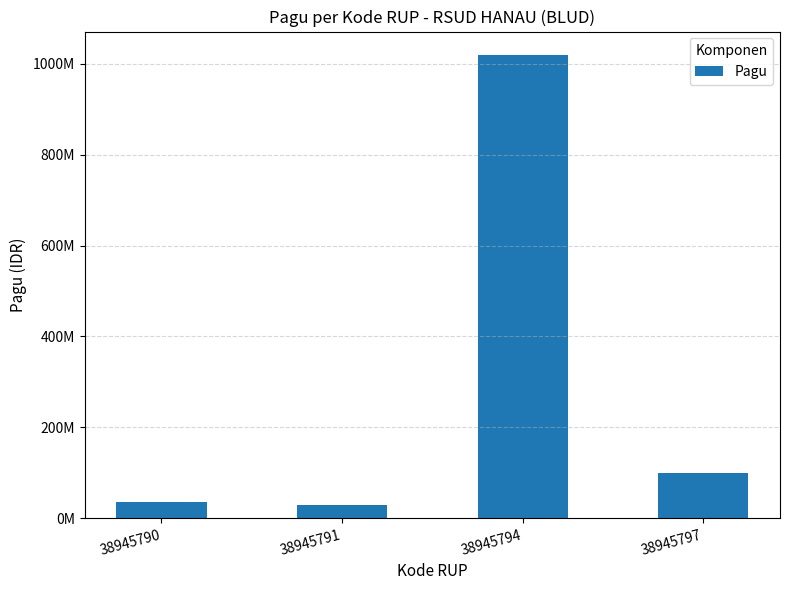

At which category does the chart reach its peak across all series?

38945794